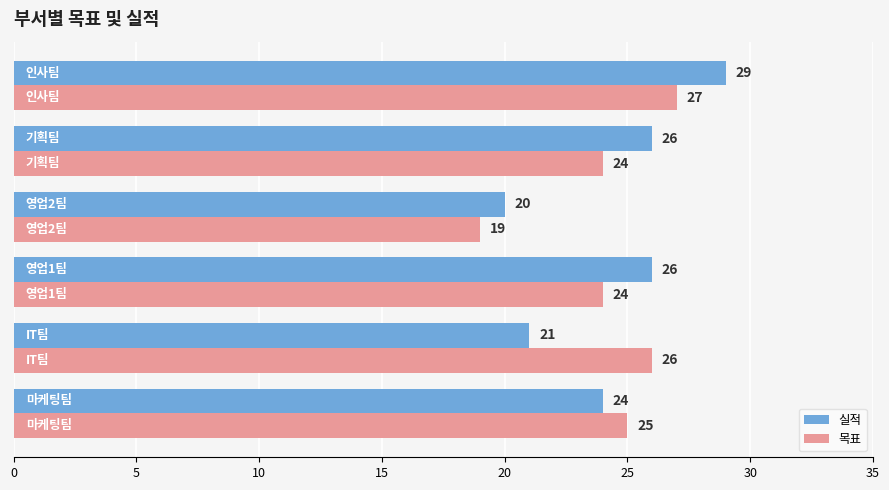

Which series has the largest total across all categories?

실적